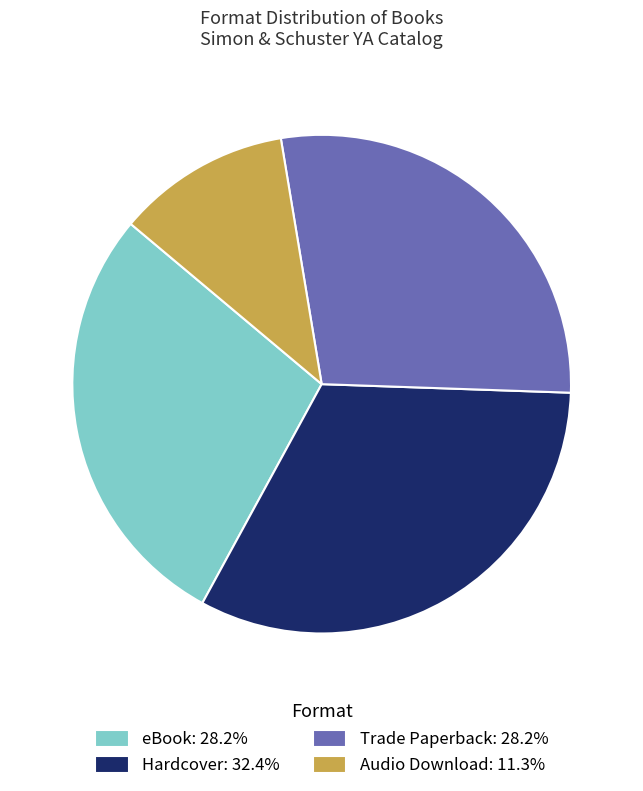

How many segments does this pie chart have?

4